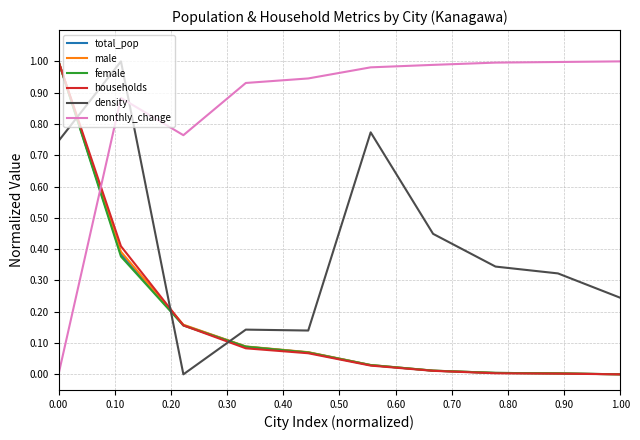

Which series has the largest total across all categories?

monthly_change